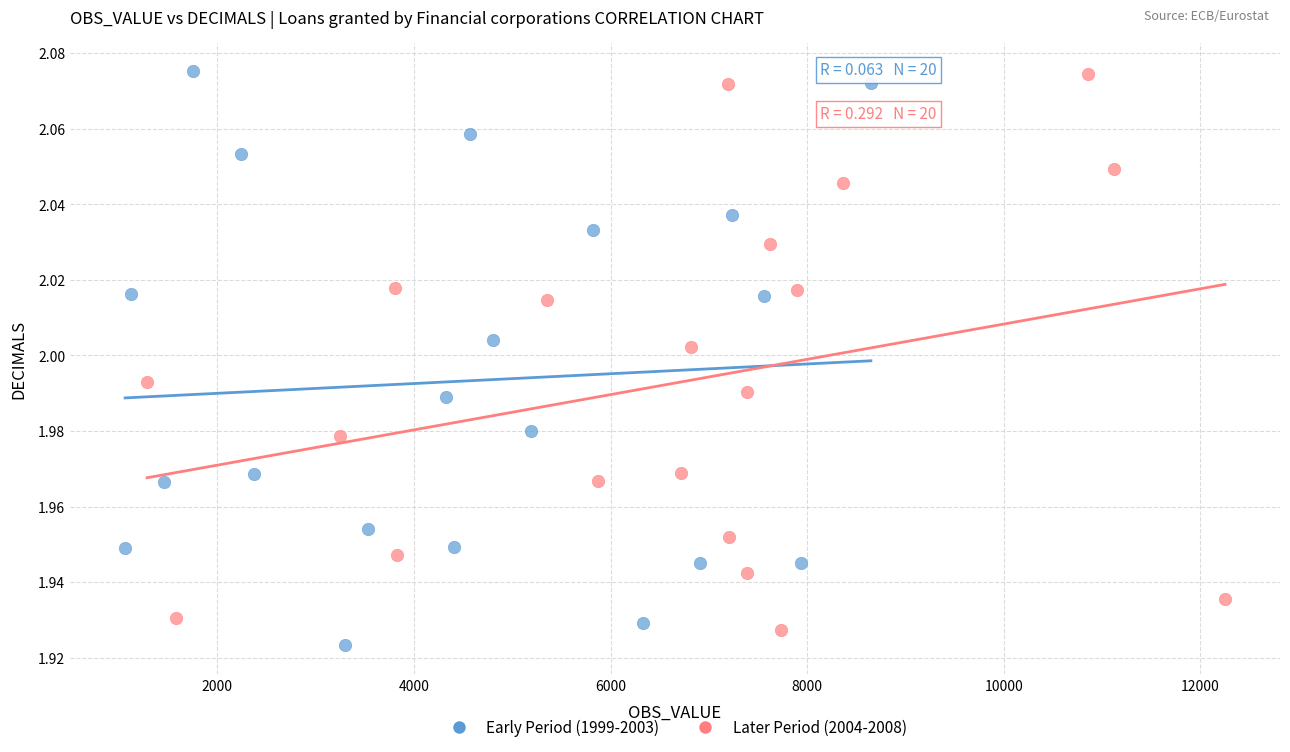

What are all the series names shown in the legend?

Early Period (1999-2003), Later Period (2004-2008)